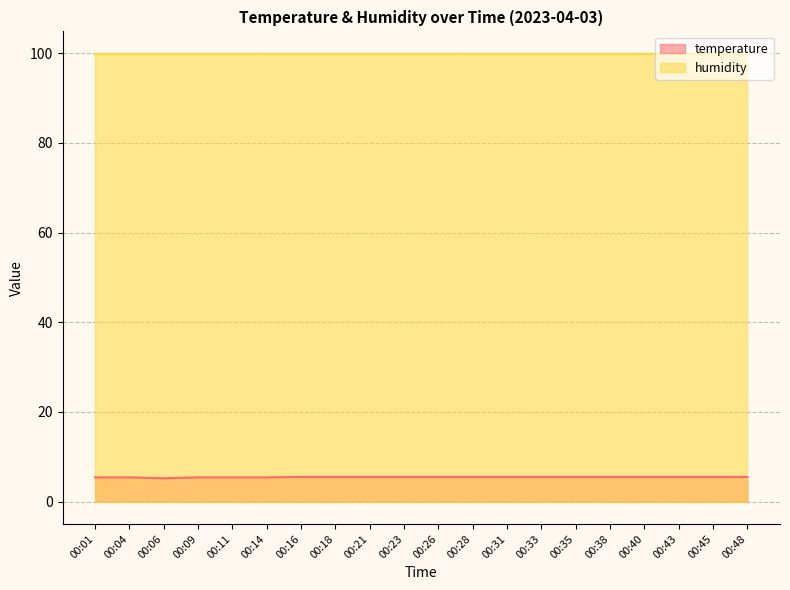

What is the difference between the second highest and second lowest values?

0.1